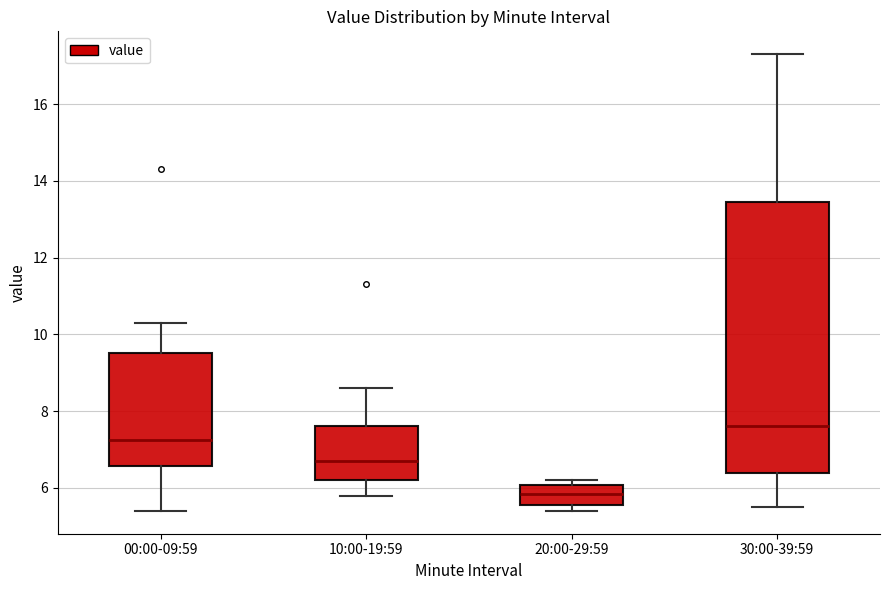

Which box has the highest median line?

30:00-39:59